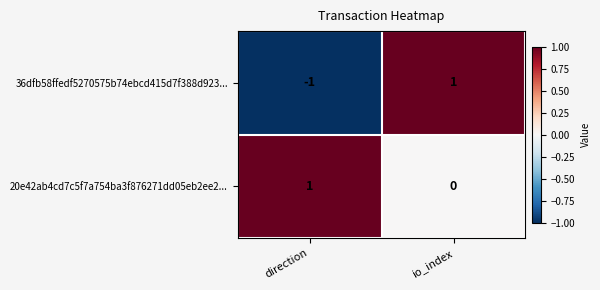

At which label is 36dfb58ffedf5270575b74ebcd415d7f388d923... closest to 0?

direction